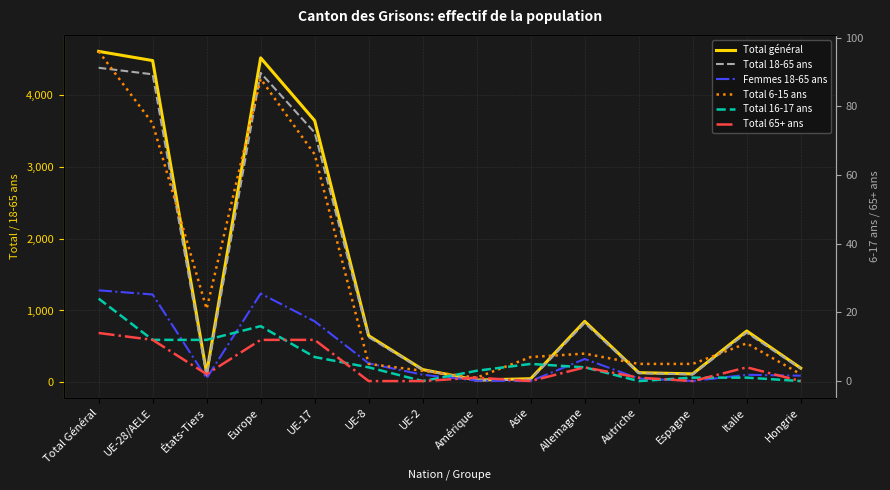

What are all the series names shown in the legend?

Total général, Total 18-65 ans, Femmes 18-65 ans, Total 6-15 ans, Total 16-17 ans, Total 65+ ans